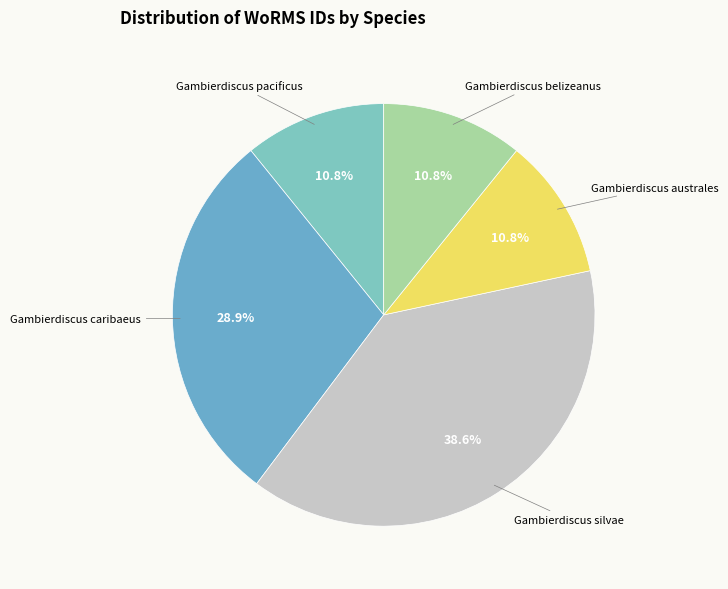

Between Gambierdiscus belizeanus and Gambierdiscus silvae, which is larger?

Gambierdiscus silvae